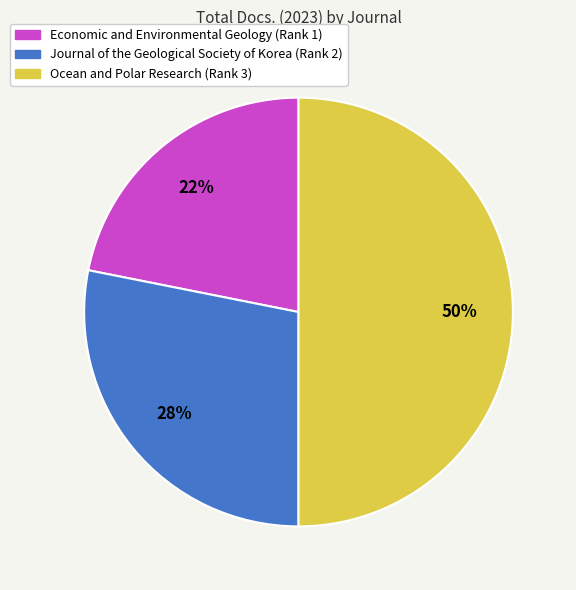

Is it true that Journal of the Geological Society of Korea (Rank 2) is 18% of the pie?

False